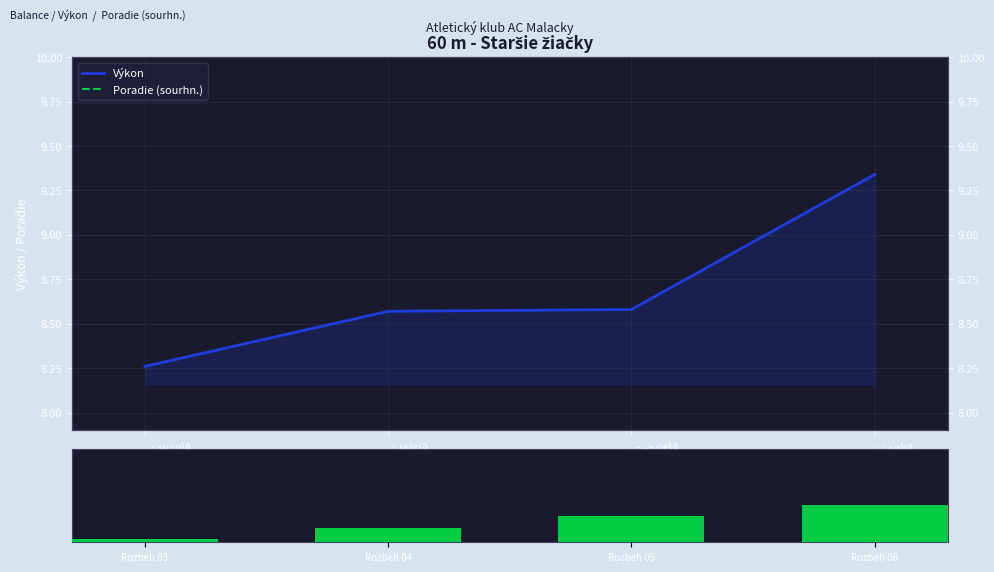

How many categories are shown in the chart?

4